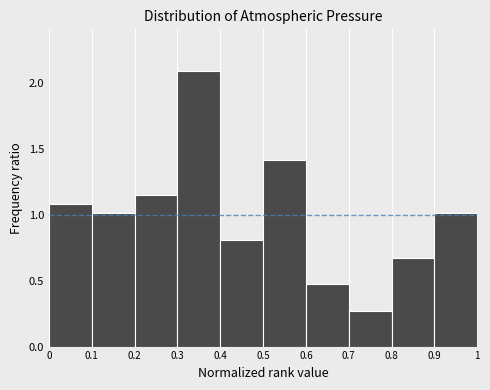

Over which range of the x-axis is the bar tallest?

0.3 to 0.4